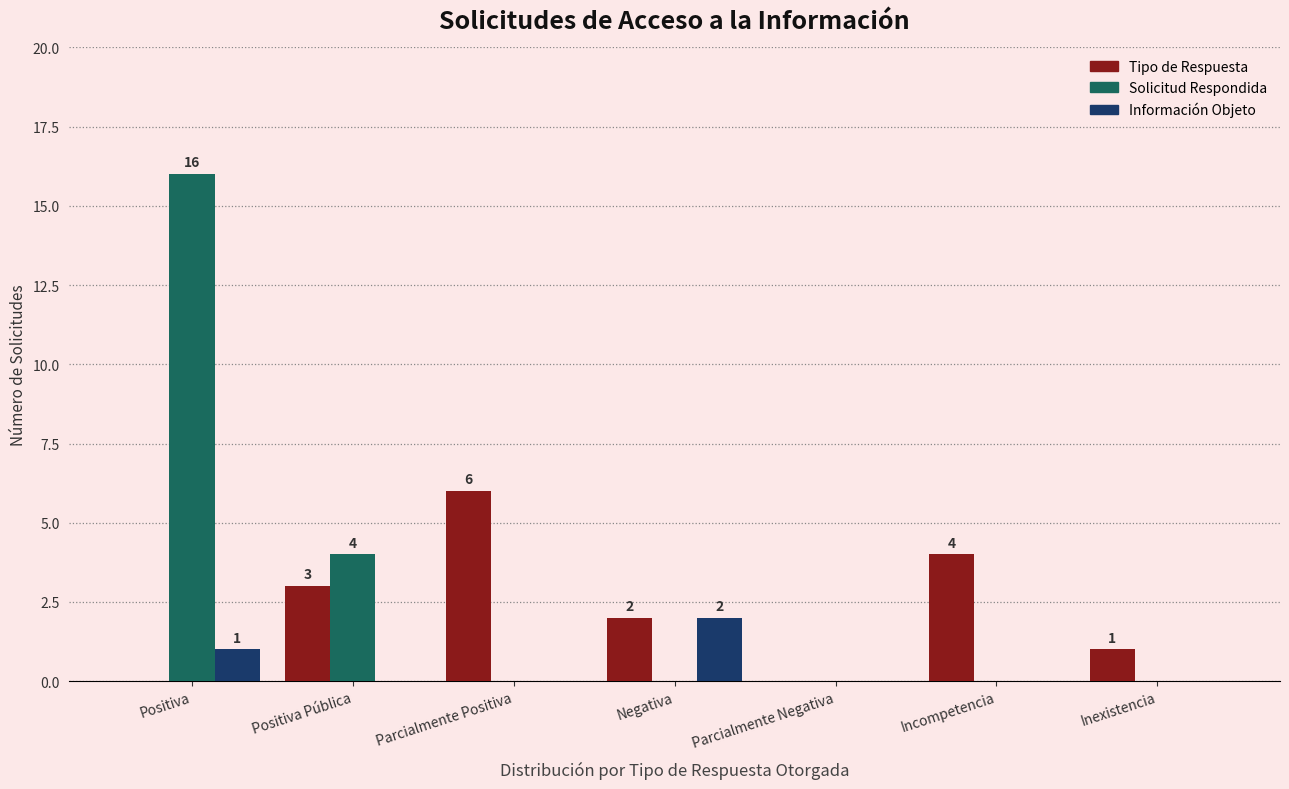

Reading left to right, transcribe all the data shown in this chart.

Tipo de Respuesta: Positiva=0	Positiva Pública=3	Parcialmente Positiva=6	Negativa=2	Parcialmente Negativa=0	Incompetencia=4	Inexistencia=1
Solicitud Respondida: Positiva=16	Positiva Pública=4	Parcialmente Positiva=0	Negativa=0	Parcialmente Negativa=0	Incompetencia=0	Inexistencia=0
Información Objeto: Positiva=1	Positiva Pública=0	Parcialmente Positiva=0	Negativa=2	Parcialmente Negativa=0	Incompetencia=0	Inexistencia=0